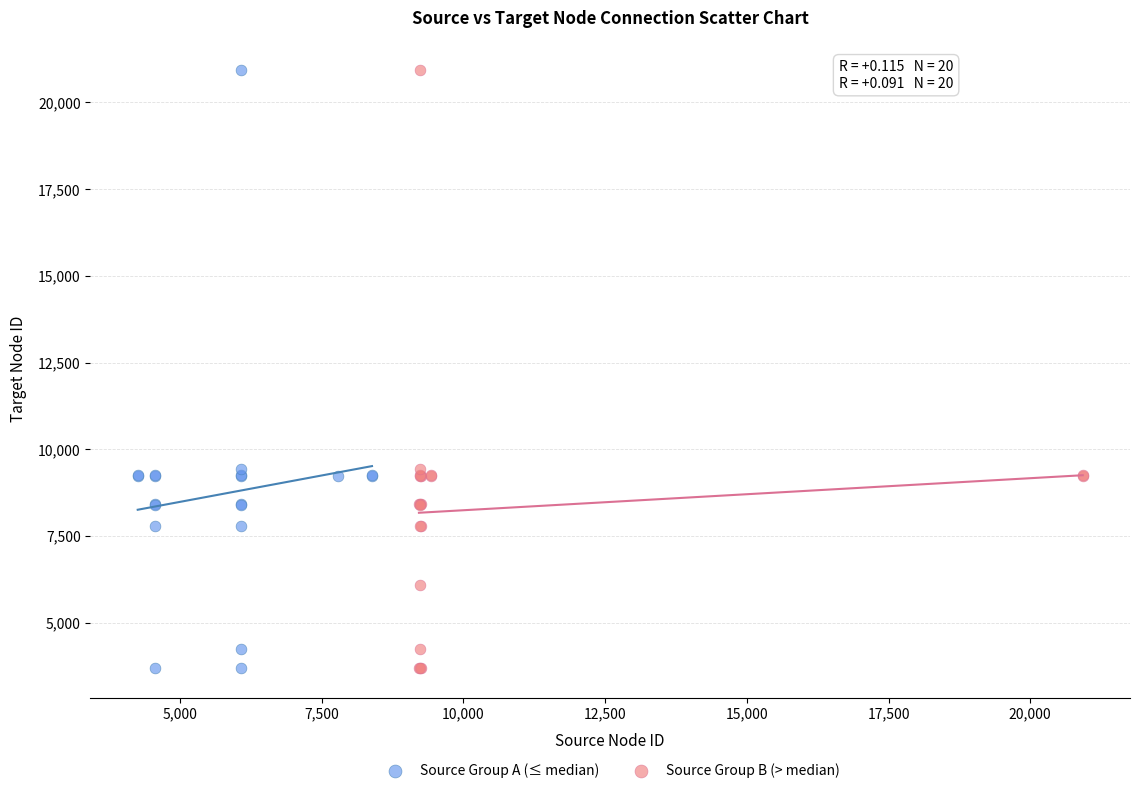

What are all the series names shown in the legend?

Source Group A (≤ median), Source Group B (> median)